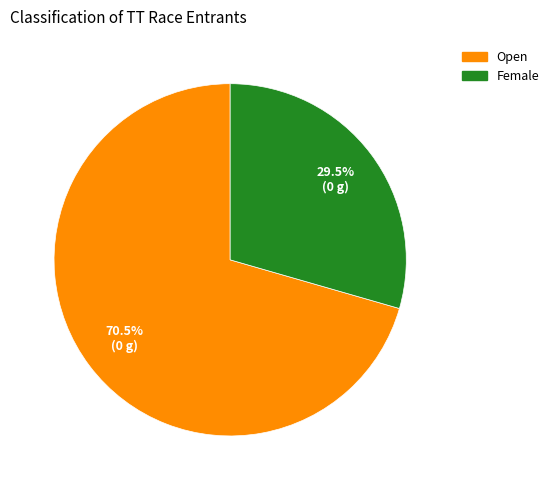

Does any single category account for the majority?

Yes